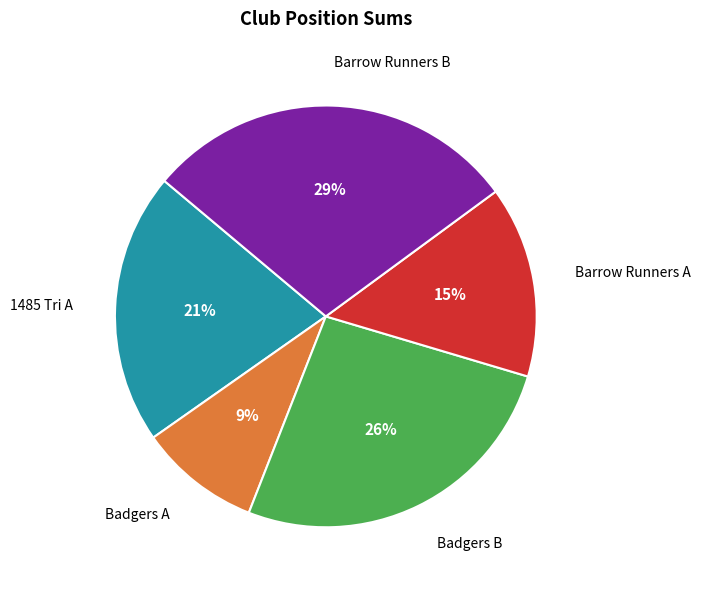

Is there a majority slice in this chart?

No